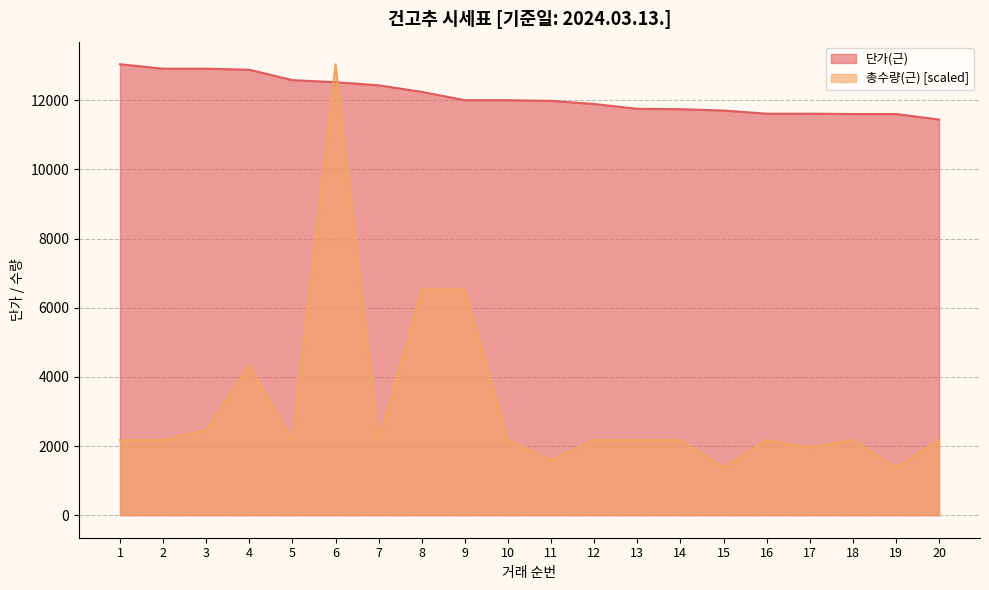

Which category has the lowest value in the 총수량(근) series?

15